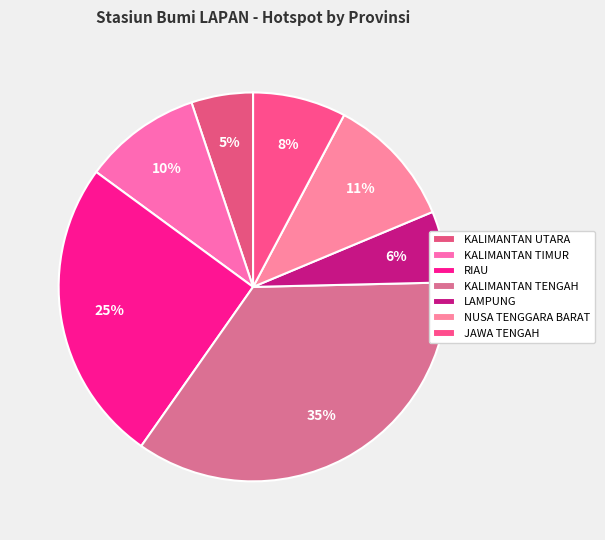

Is there a majority slice in this chart?

No